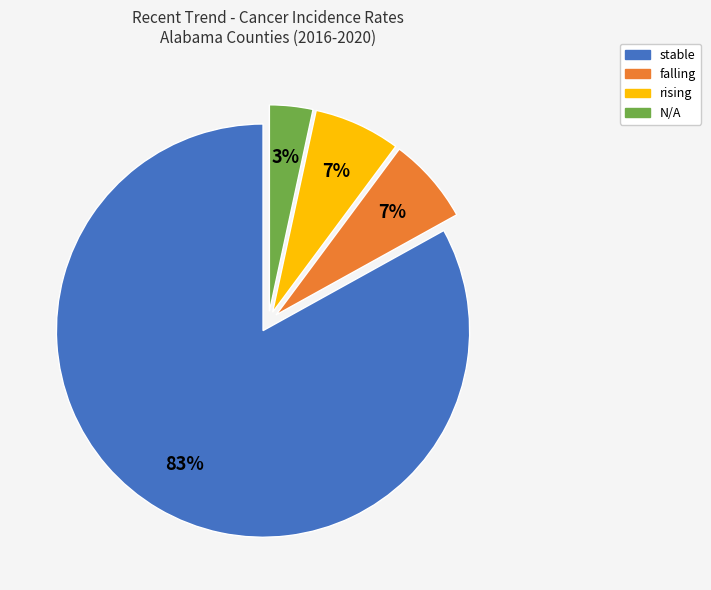

Which category has the biggest portion of the pie?

stable